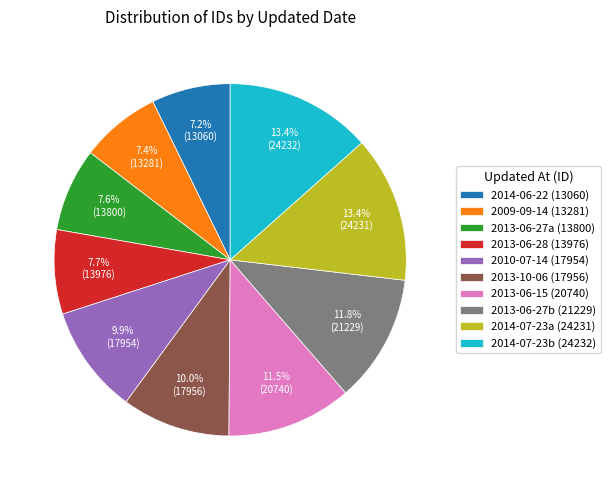

Does 2013-10-06 (17956) represent more than half of the total?

No